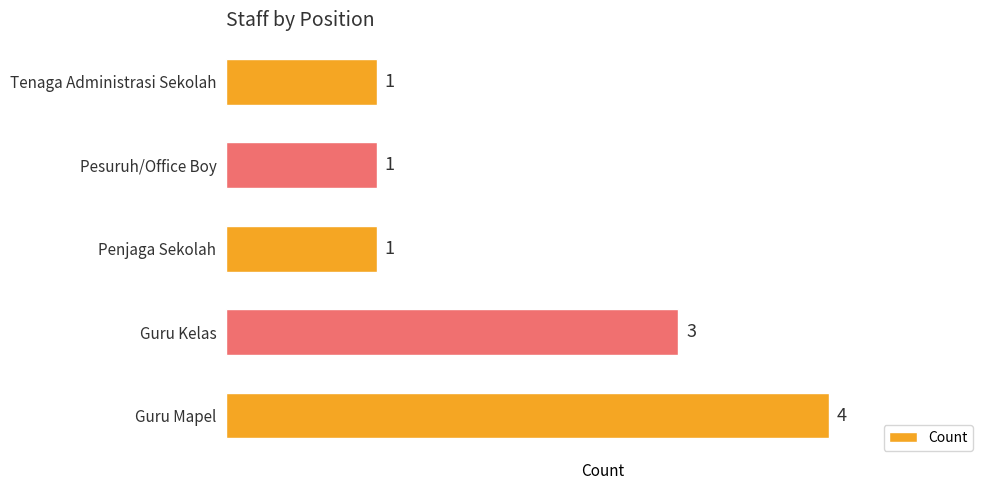

Does the chart contain stacked bars?

No